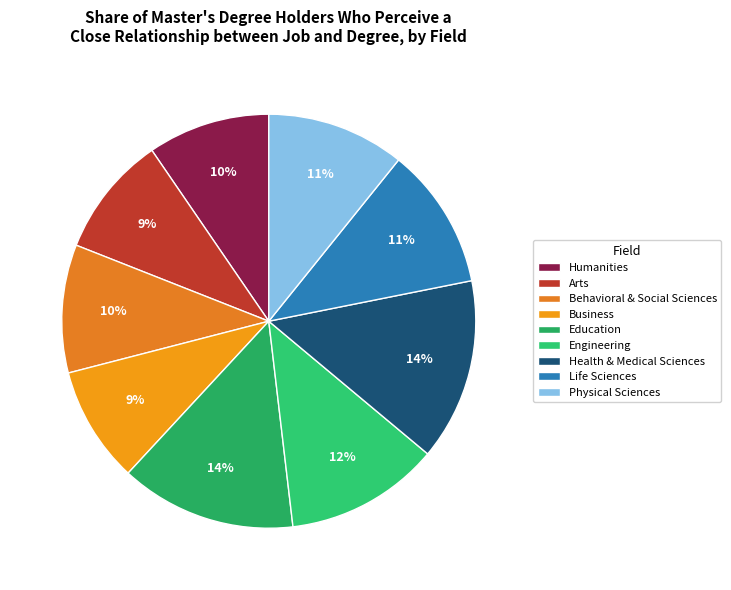

Is it true that Humanities is 1% of the pie?

False